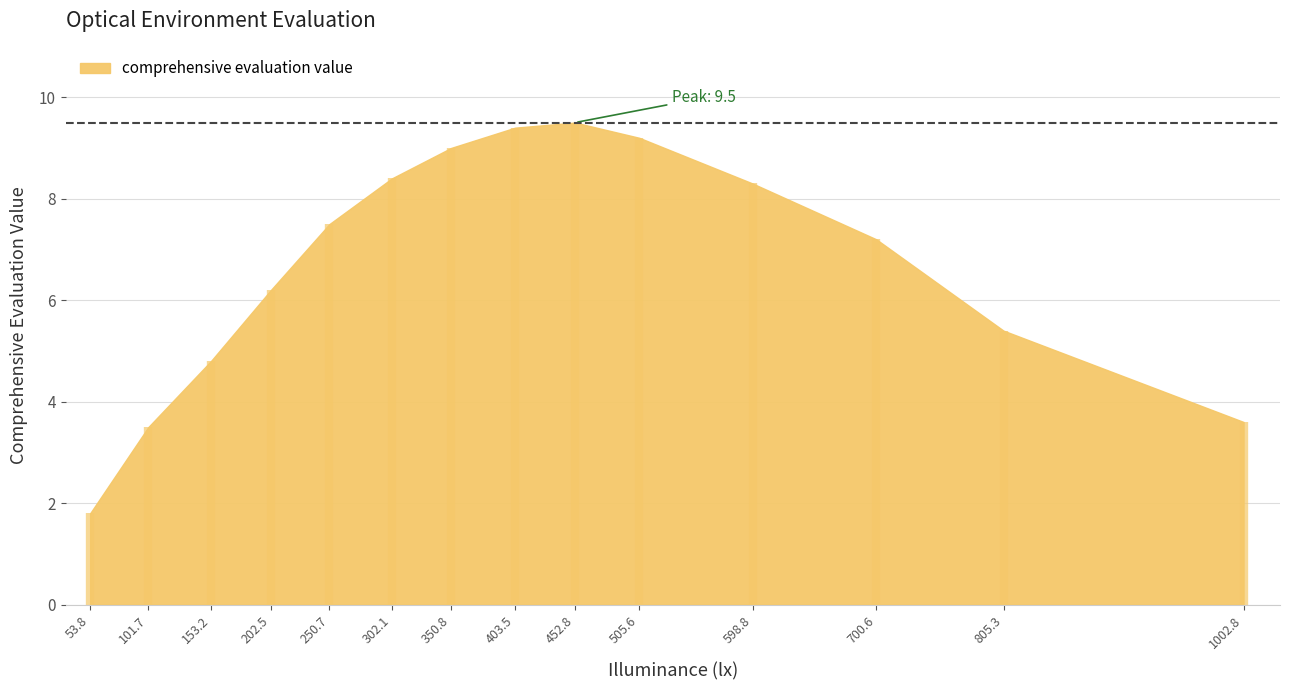

The value at 598.8 is 8.3. True or false?

True